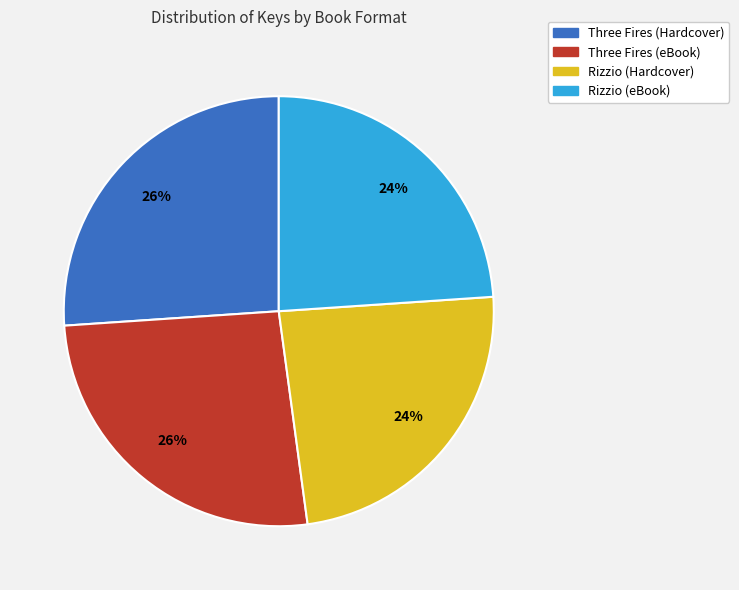

To the nearest percent, what is the difference between the Three Fires (eBook) and Rizzio (Hardcover) slice percentages?

2%